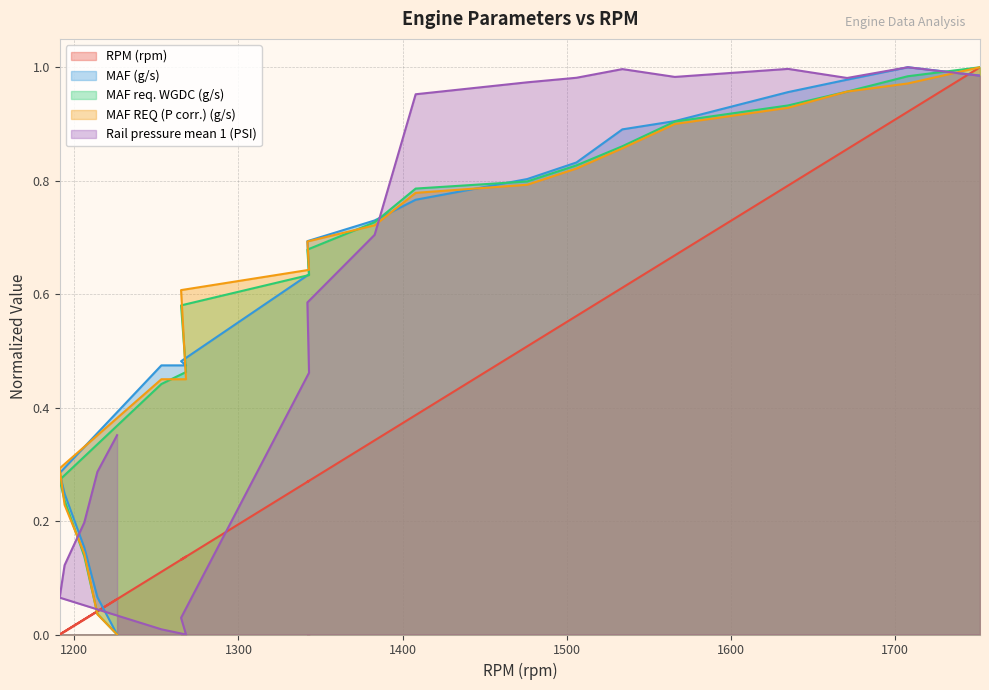

True or false: MAF (g/s) has a value of 0.7 at 1383.

True